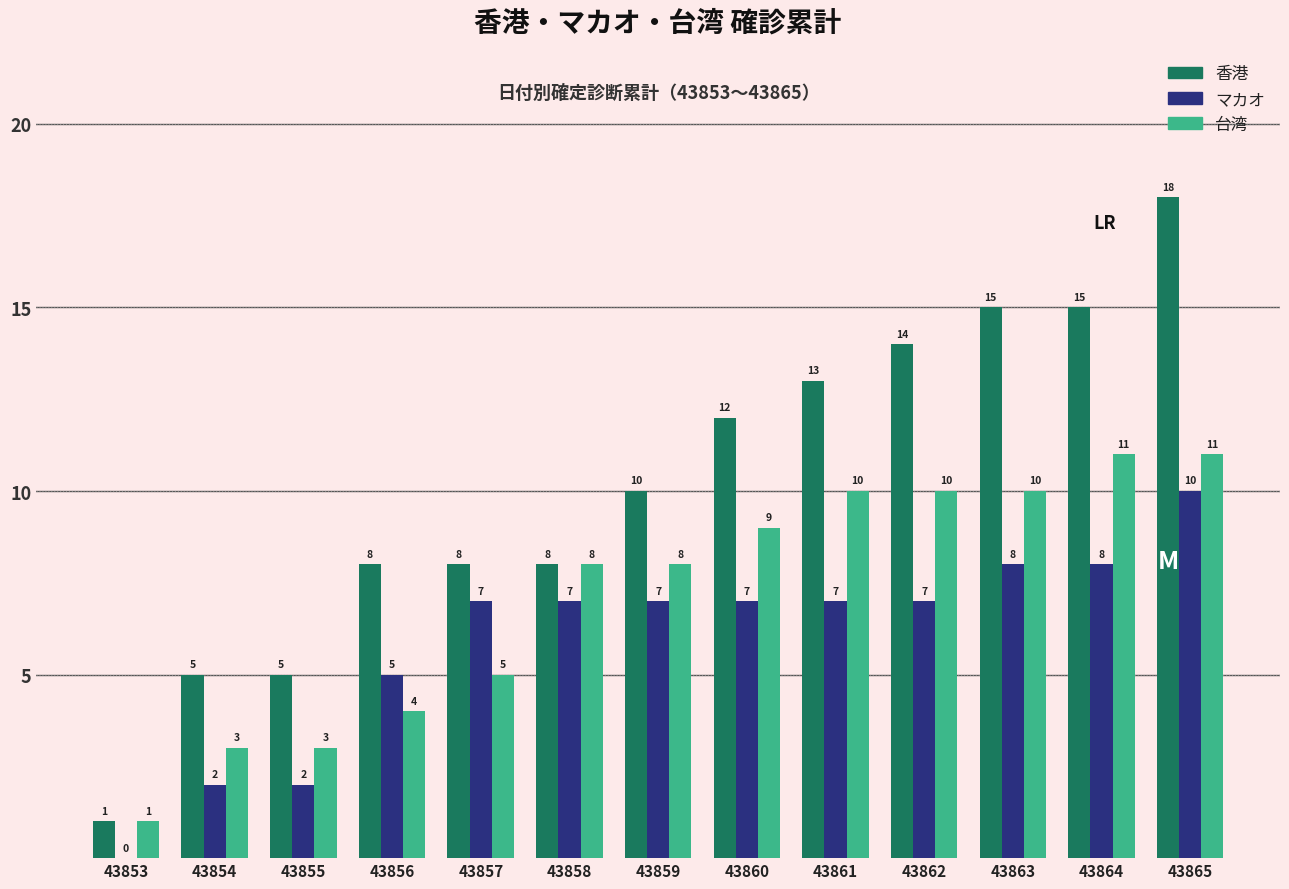

Between 43863 and 43865, which series saw the biggest shift?

香港